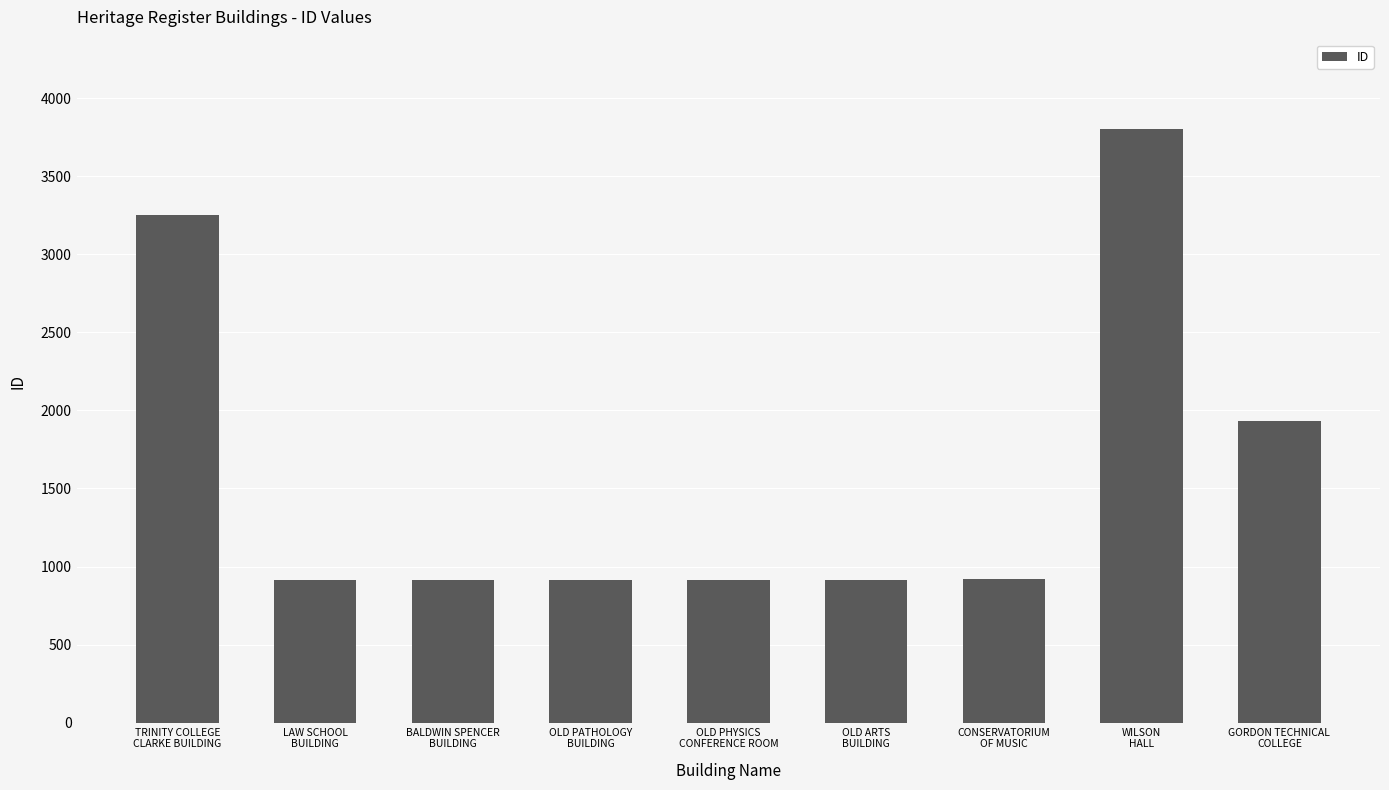

What is the value of the 5th bar from the left?

915